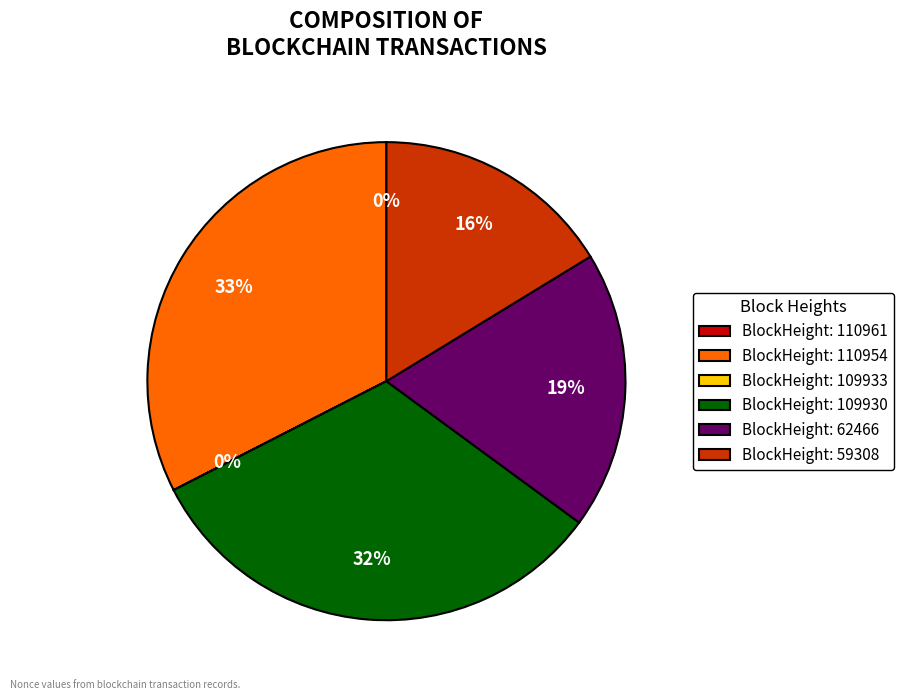

True or false: BlockHeight: 110954 accounts for 33% of the total.

True